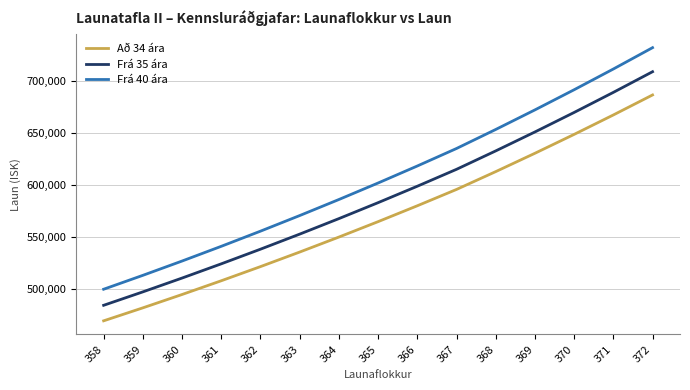

At which category is the sum across all series the highest?

372